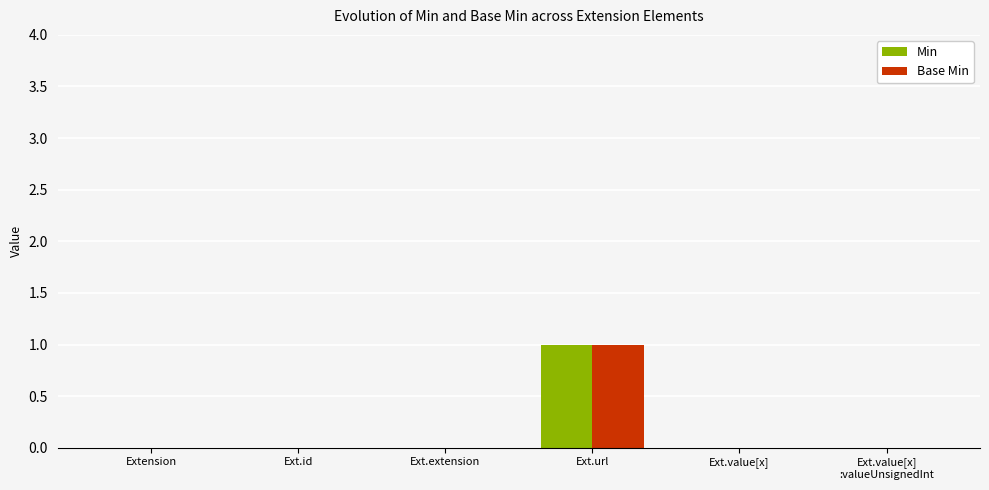

Which category has the highest value across all series?

Ext.url